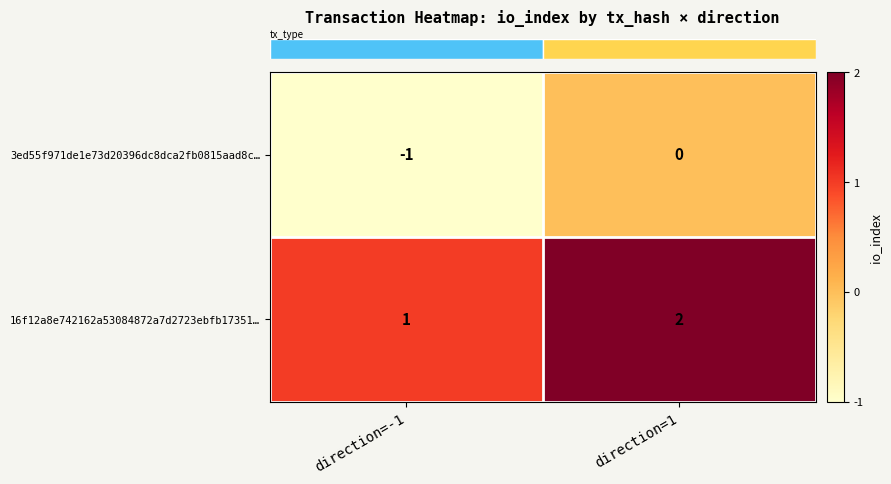

What is the sum of all 16f12a8e742162a53084872a7d2723ebfb17351… values?

3